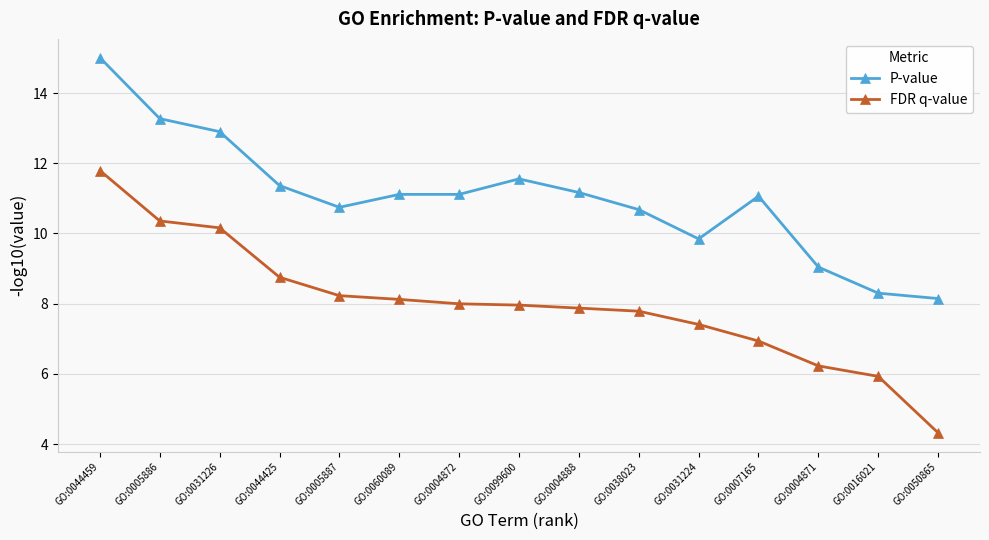

What is the lowest value of the FDR q-value series?

4.3